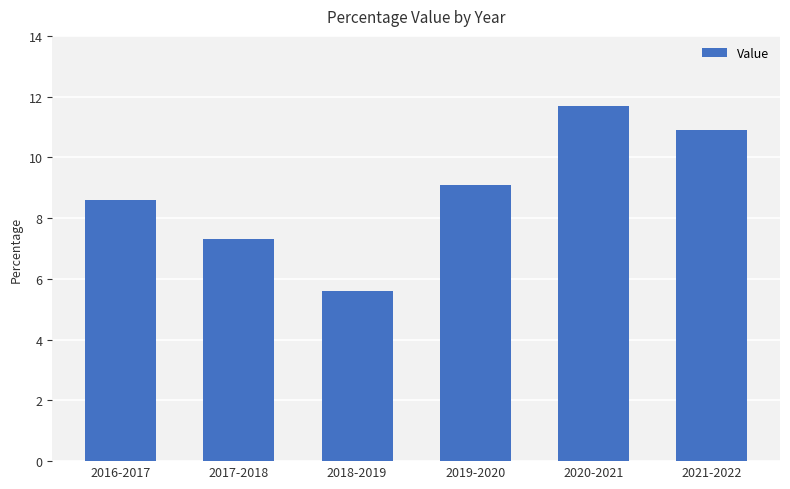

True or false: the data shows 4.9 at 2021-2022.

False